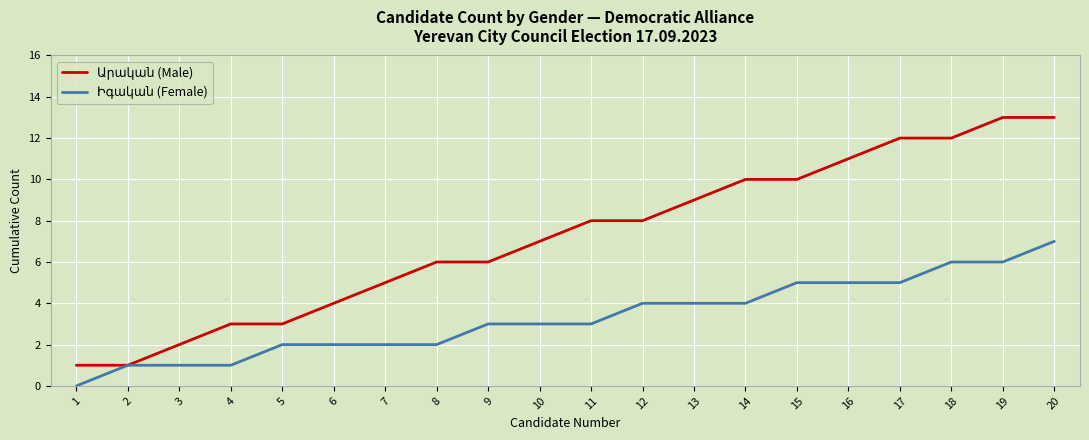

What is the difference between the highest and lowest values at 16?

6